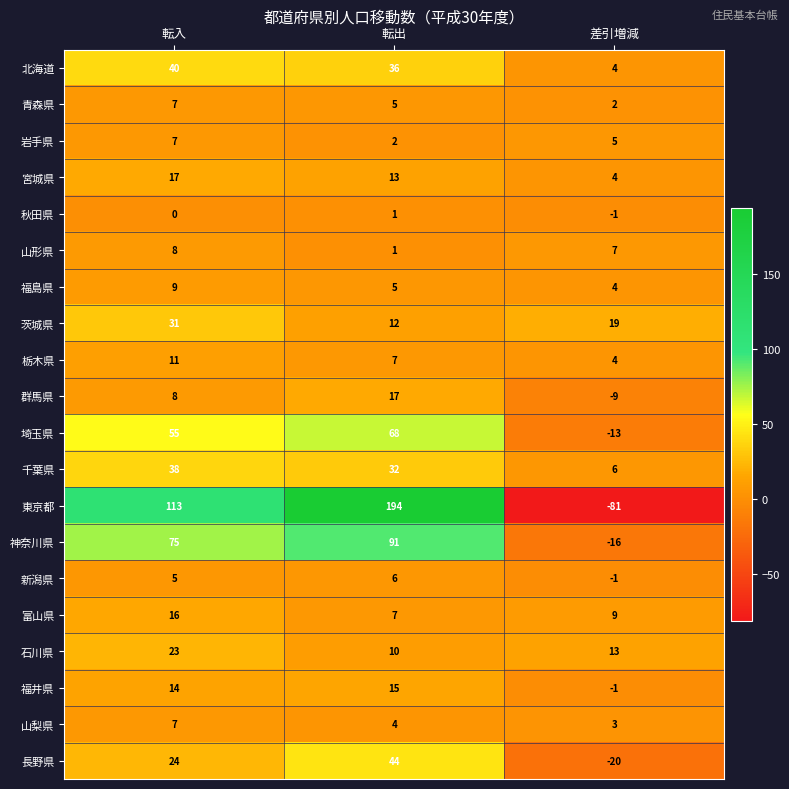

Is the value of 東京都 at 転出 greater than the value of 石川県 at 転入?

Yes